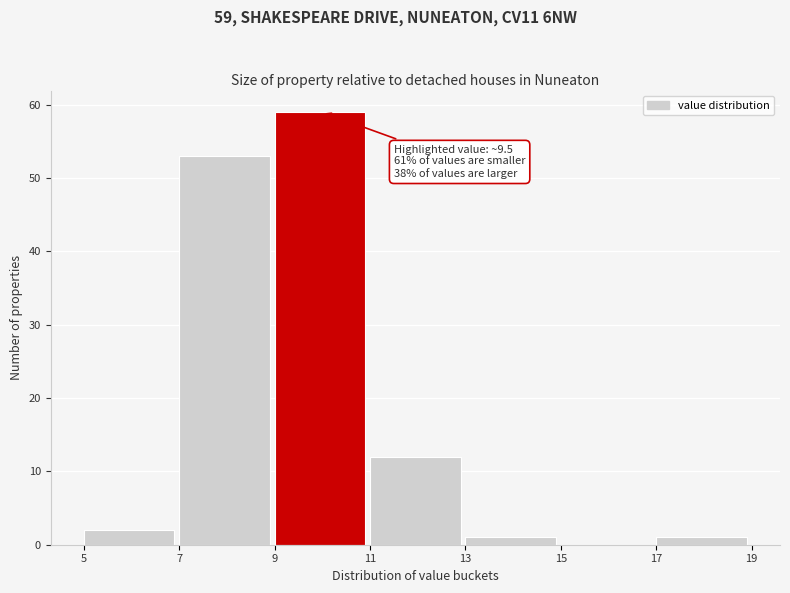

Which range on the x-axis has the tallest bar?

9 to 11